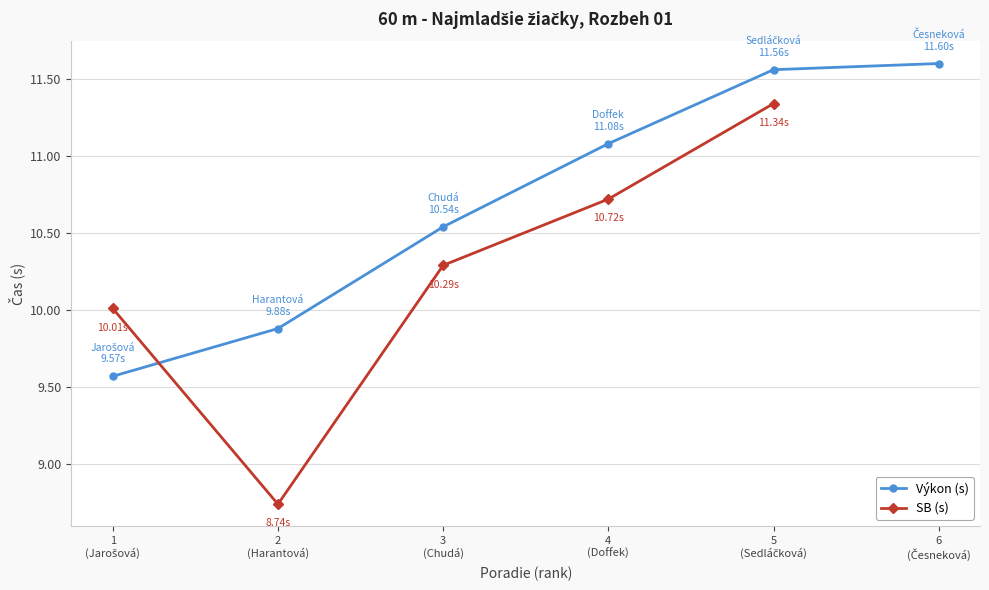

Is this an area chart (filled region under the line)?

No